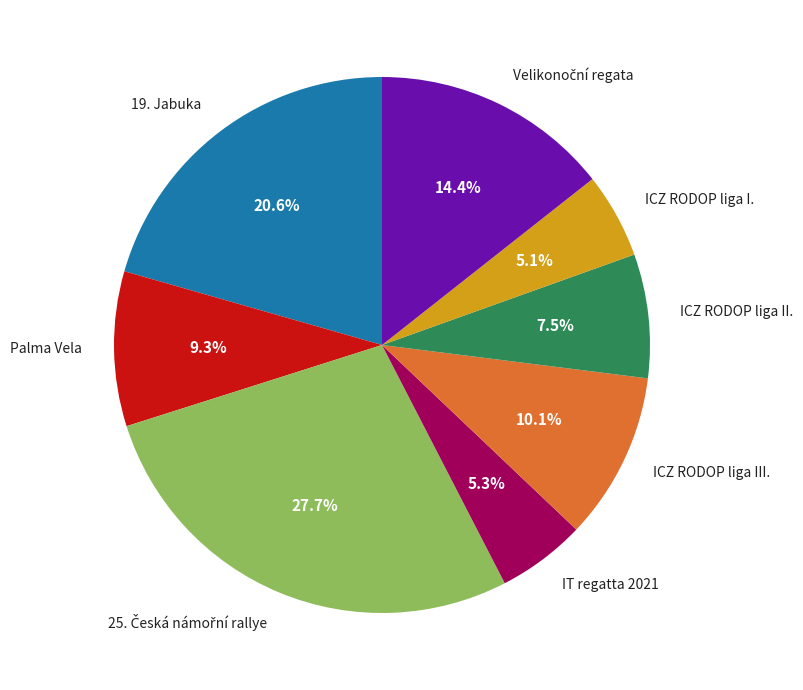

Count the number of slices in the pie.

8